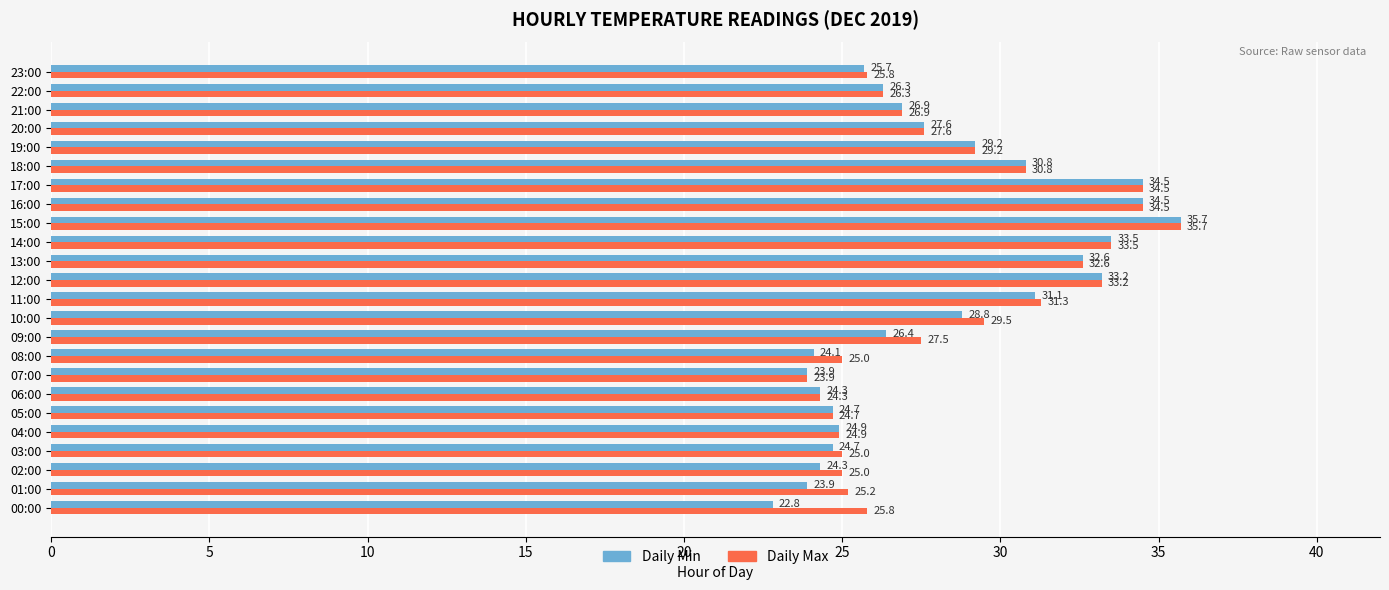

Which label corresponds to the largest value in the chart?

15:00